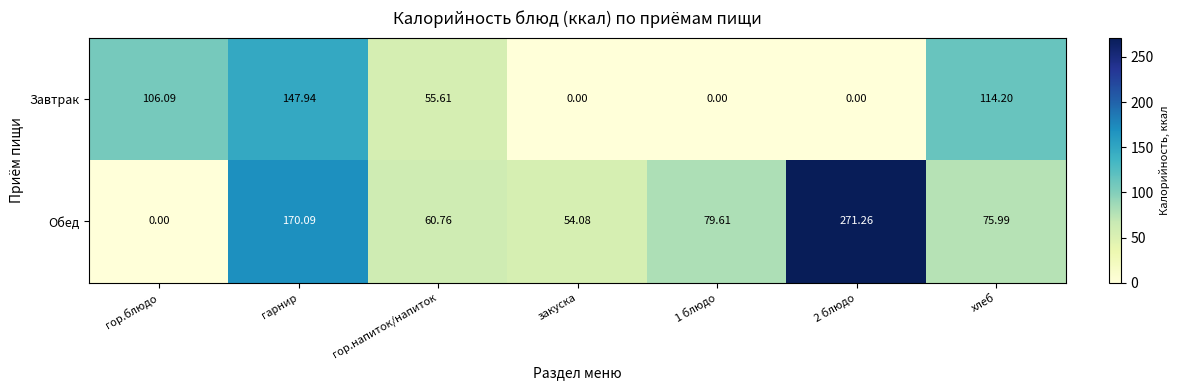

What is the greatest value displayed?

271.3